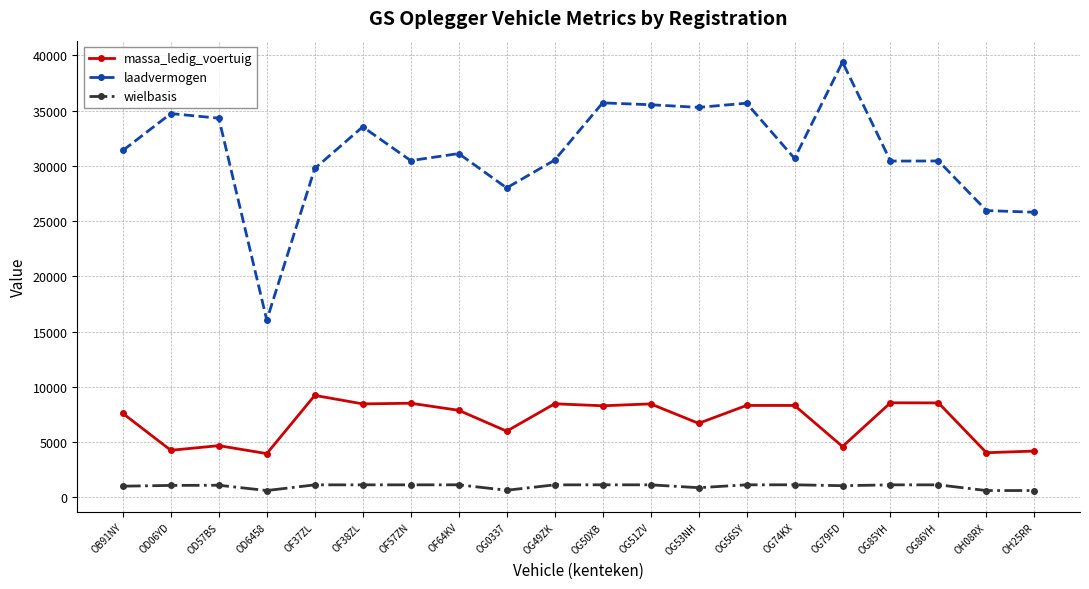

How many data points does each series have?

20